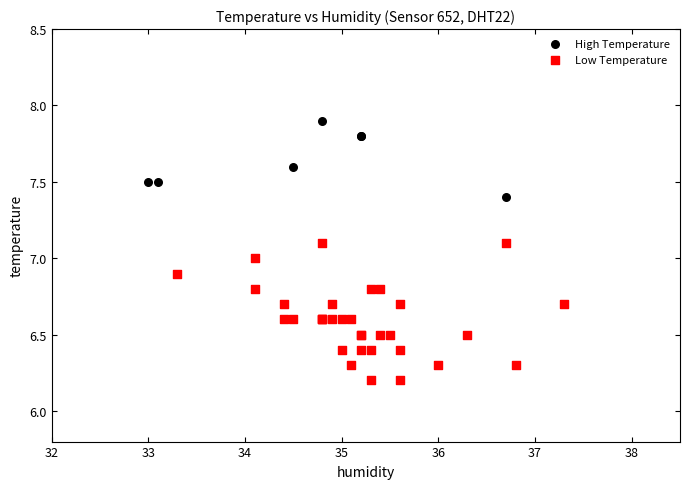

Which series reaches the minimum Y coordinate?

Low Temperature